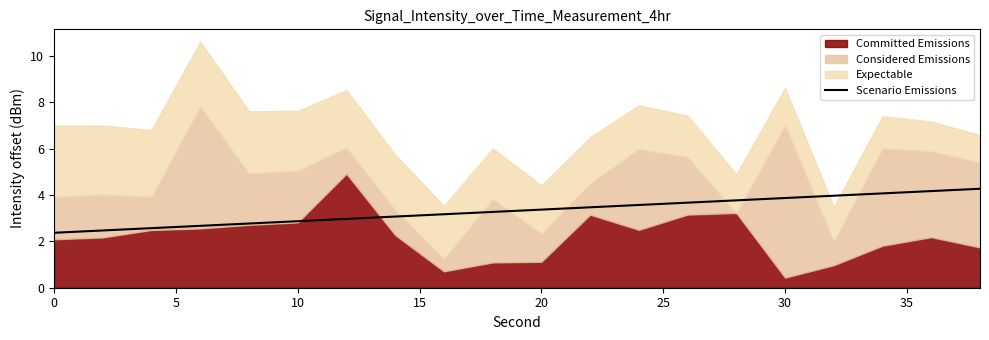

The value of Scenario Emissions at 30 is 1.4. True or false?

False